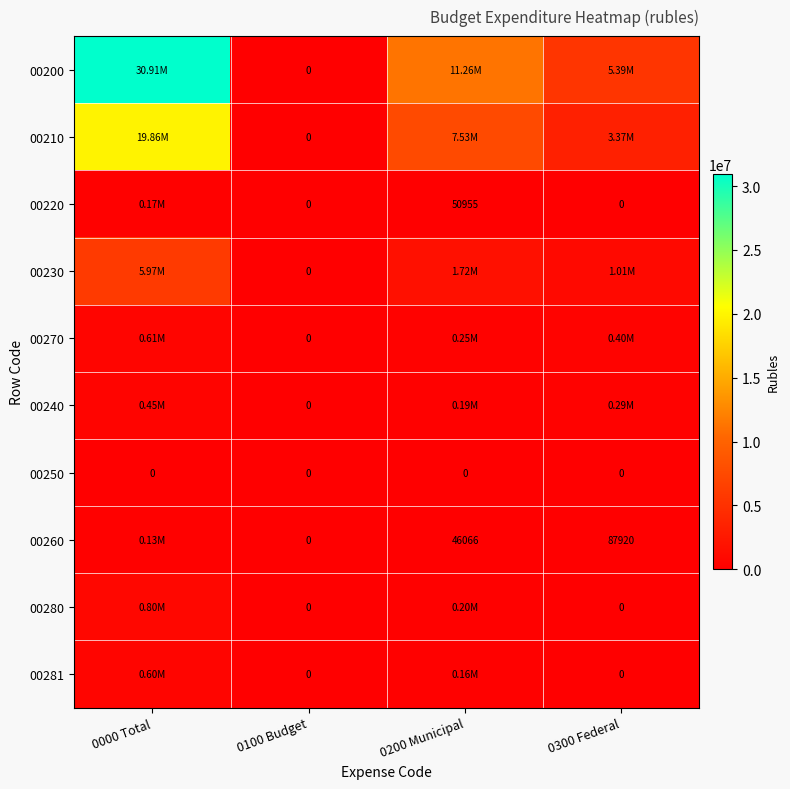

What is the difference between the 00230 values at 0200 Municipal and 0300 Federal?

706868.0